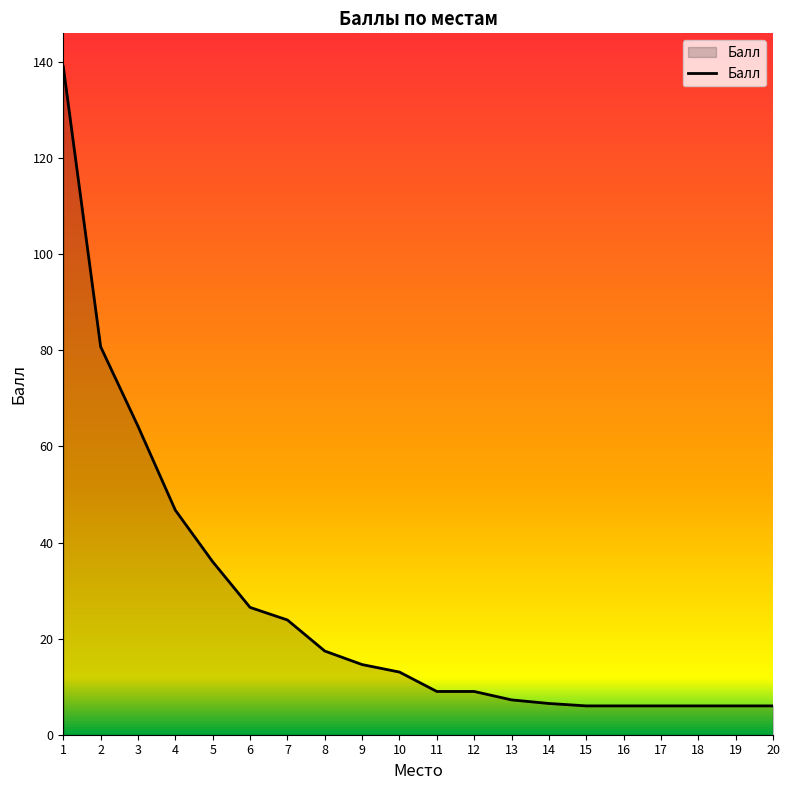

Between 10 and 3, which is larger?

3